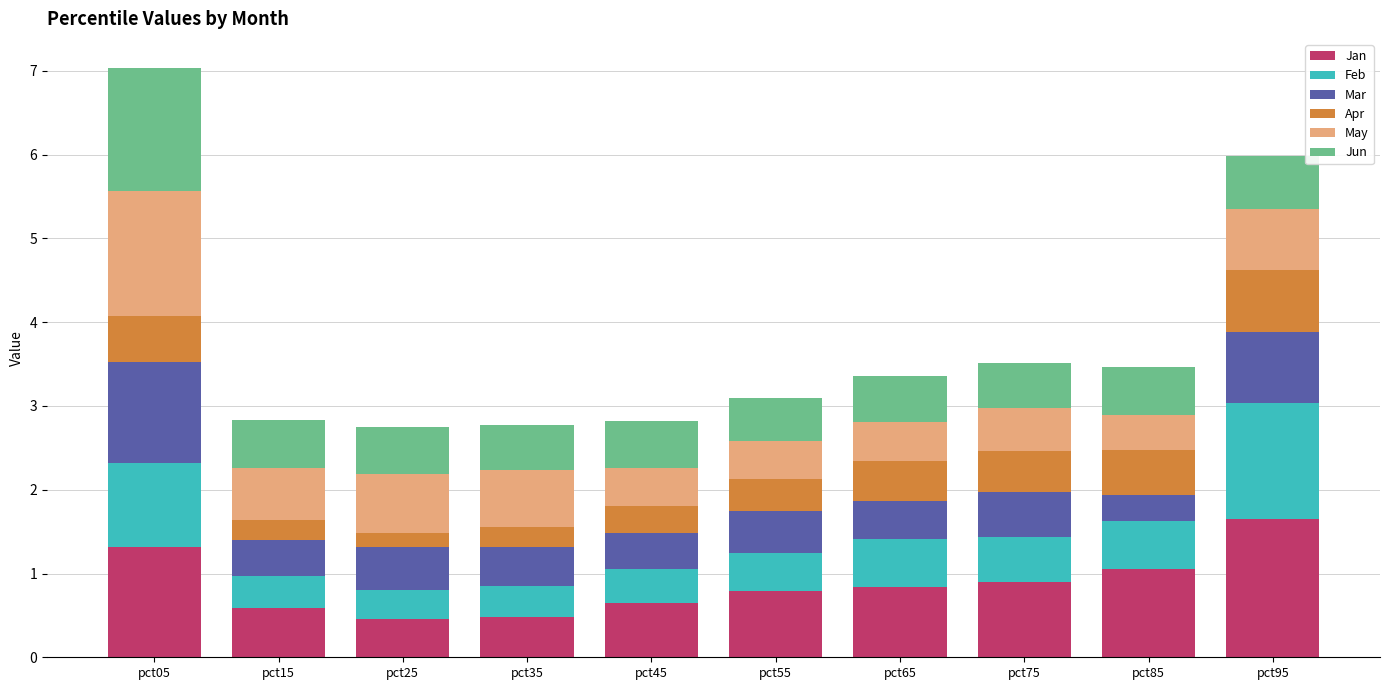

What is the average value of the Jan series?

0.9